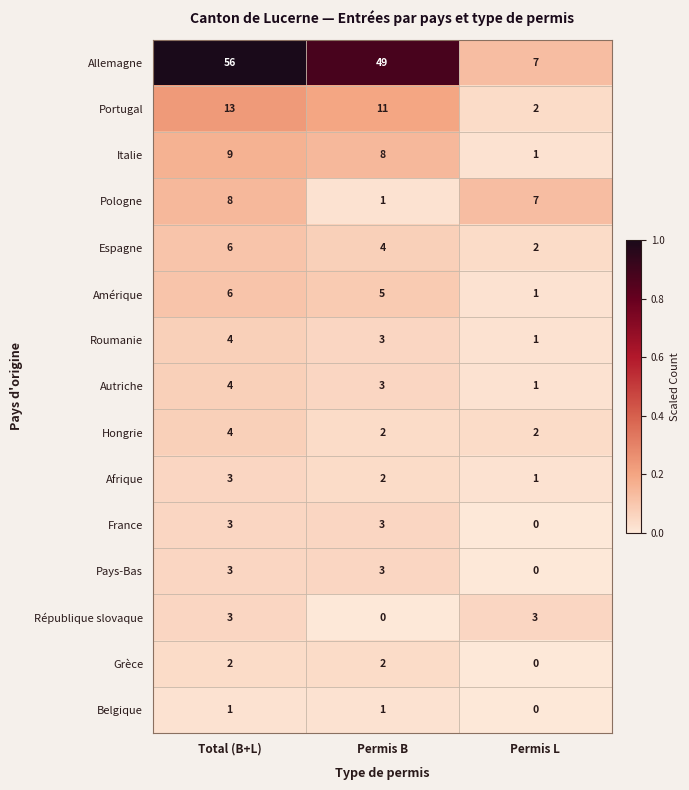

Where is Portugal nearest to the value 7?

Permis B